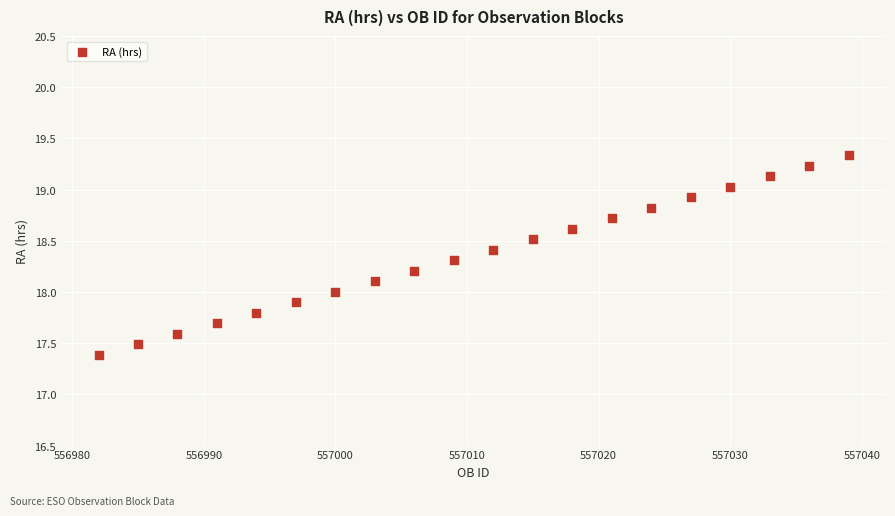

What is the range of X values (max minus min)?

57.0